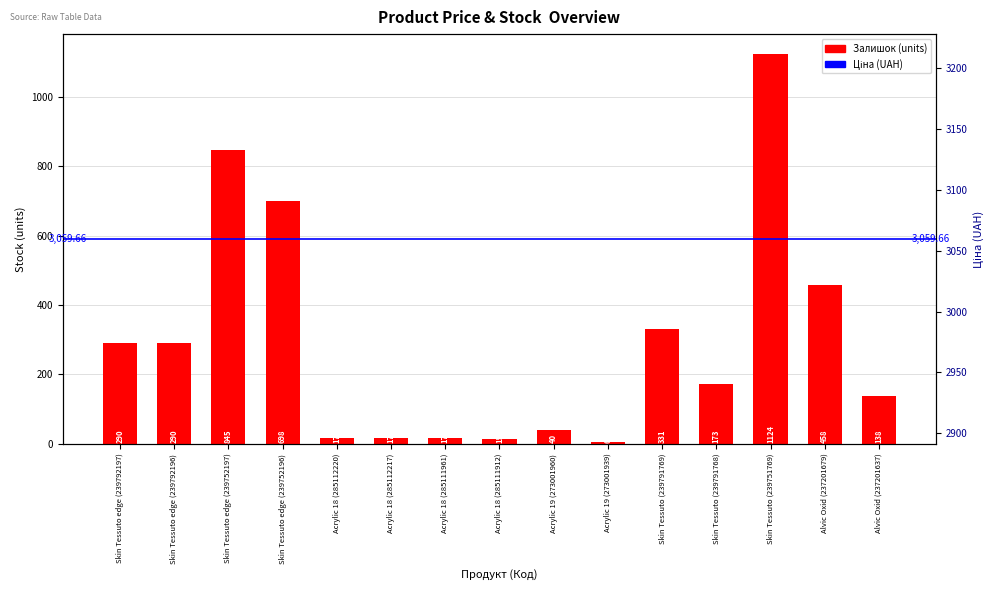

How many bars are there in total?

15